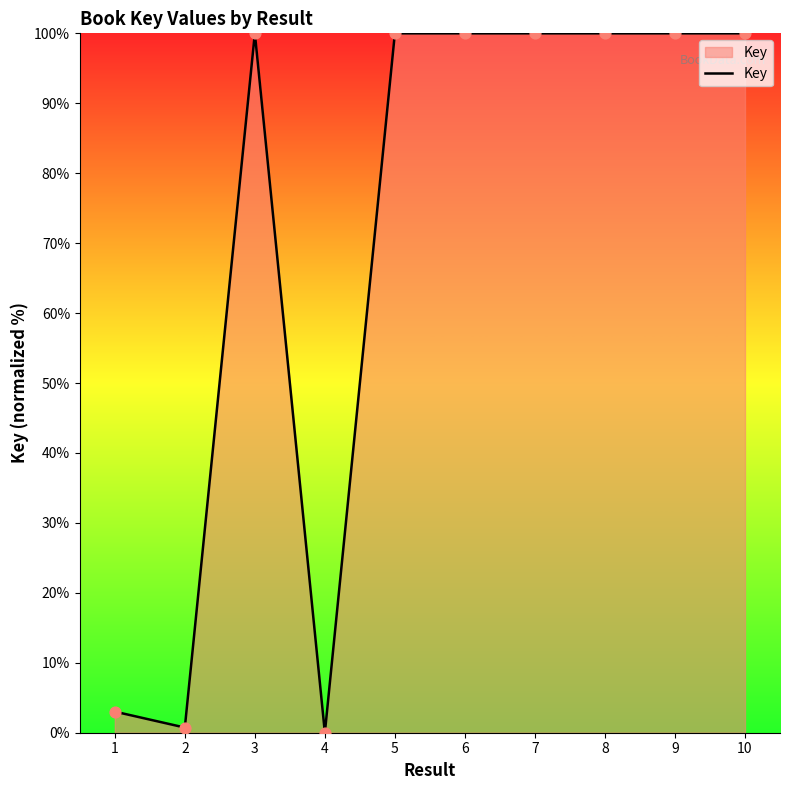

Approximately how many times larger is the value at 6 compared to 10?

1.0